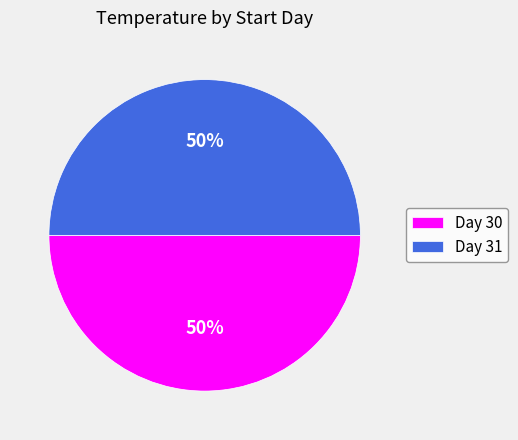

What percentage is the Day 30 slice, to the nearest percent?

50%